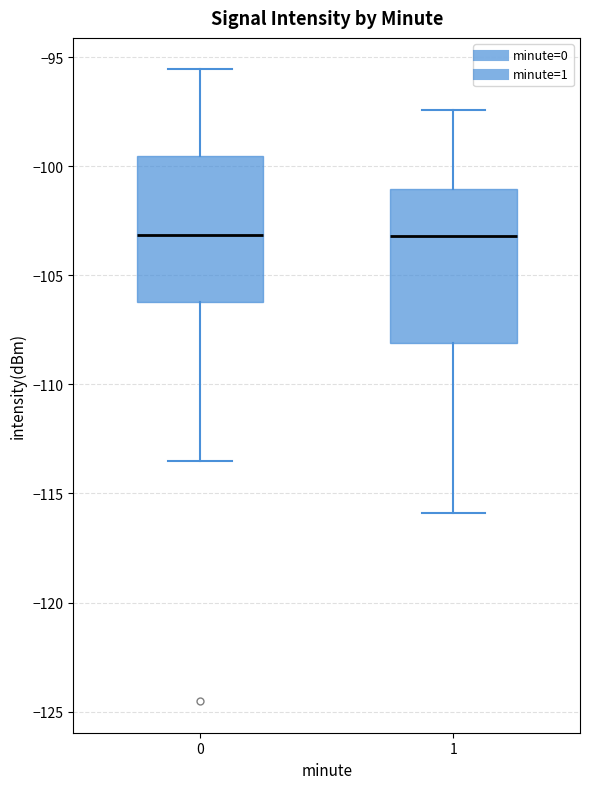

Reading left to right, transcribe this box plot: for each box, give where its median line is, the range the box spans, and where its two whiskers end, as read against the y-axis. The values are not printed on the chart, so give them approximately, as read against the axis.

0: median -103.0, box -106.0 to -99.5, whiskers -113.5 to -95.5
1: median -103.0, box -108.0 to -101.0, whiskers -116.0 to -97.5